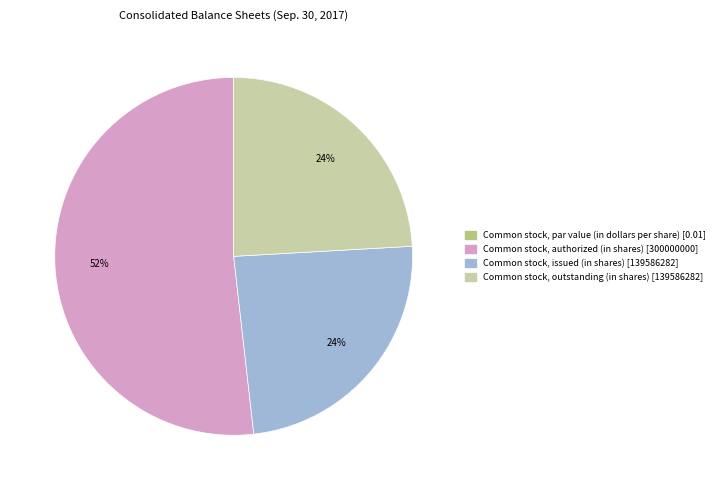

To the nearest percent, what is the difference between the largest and smallest slice percentages?

52%